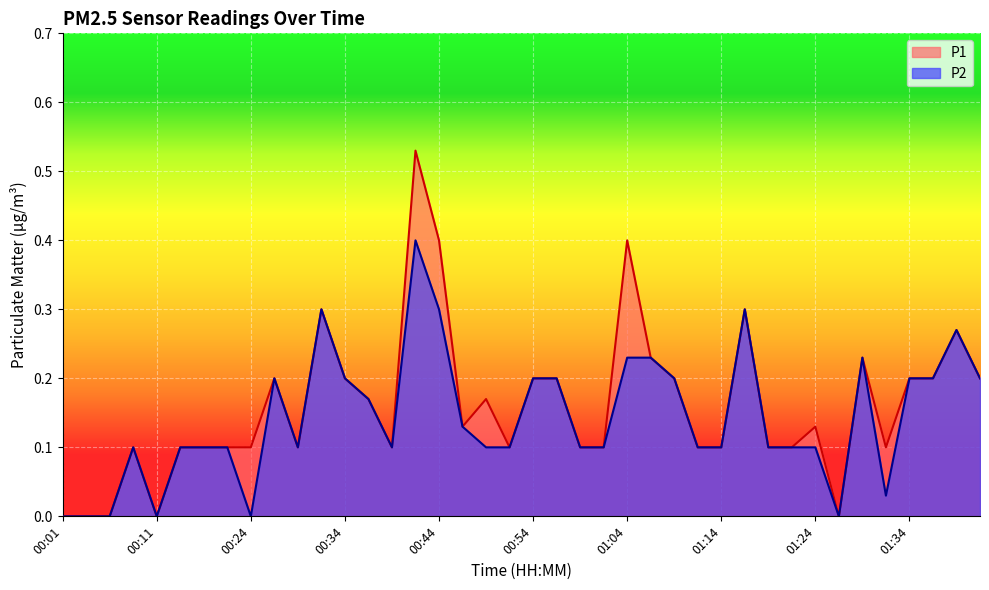

List the series in order of their overall mean, highest first.

P1, P2